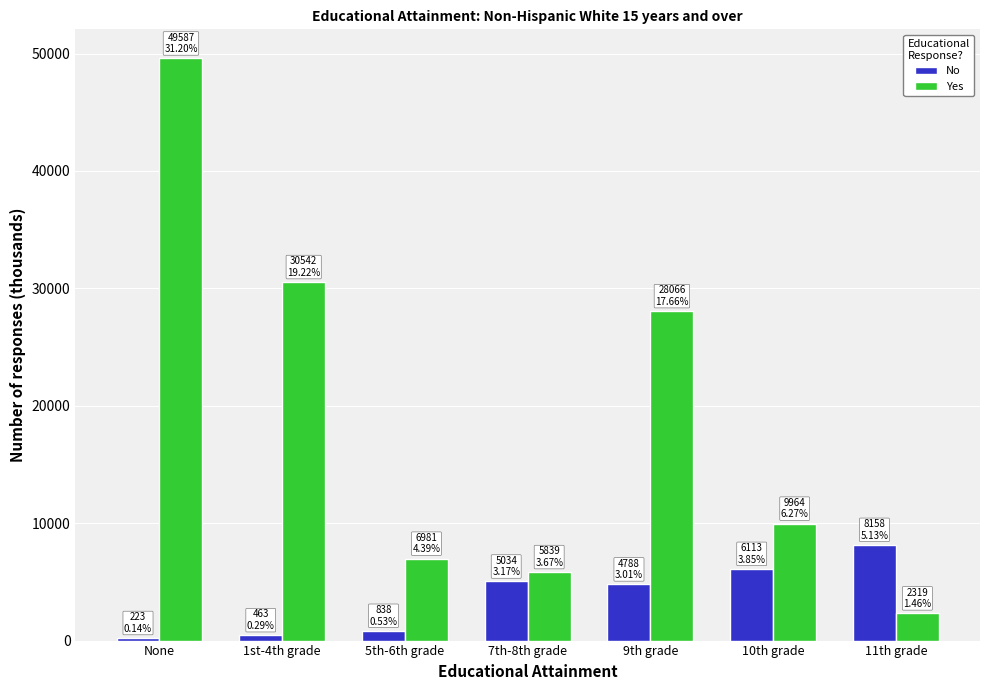

What is the sum of the Yes values at 5th-6th grade and 1st-4th grade?

37523